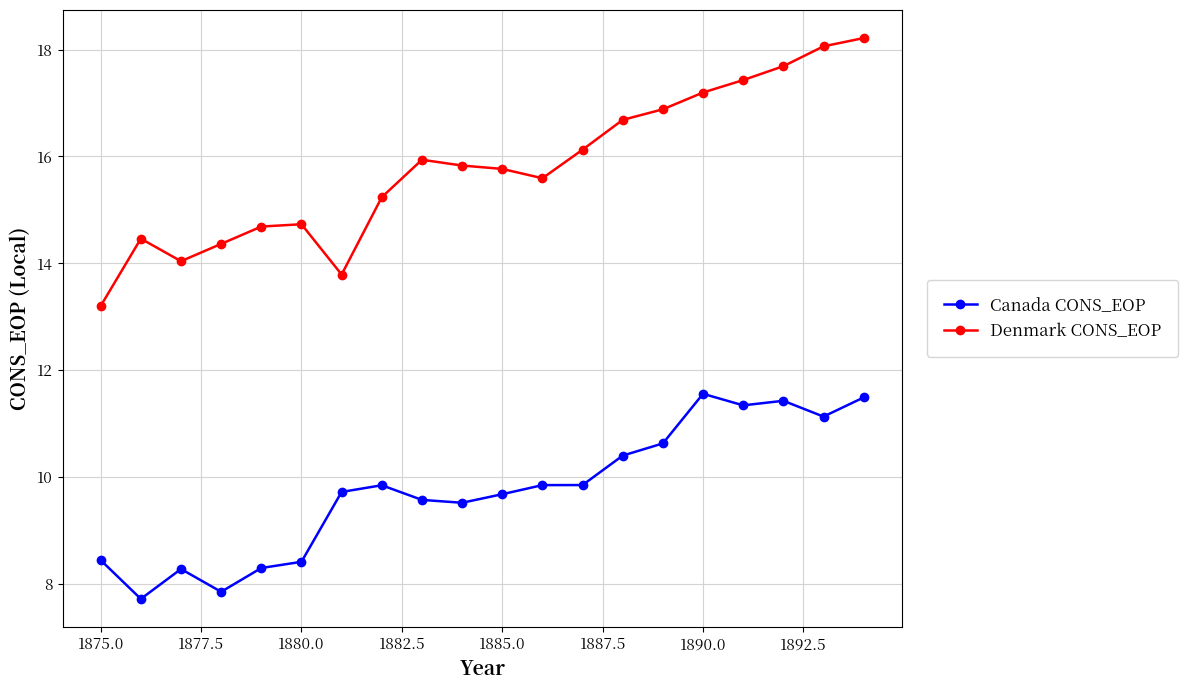

How many distinct data groups are displayed?

2